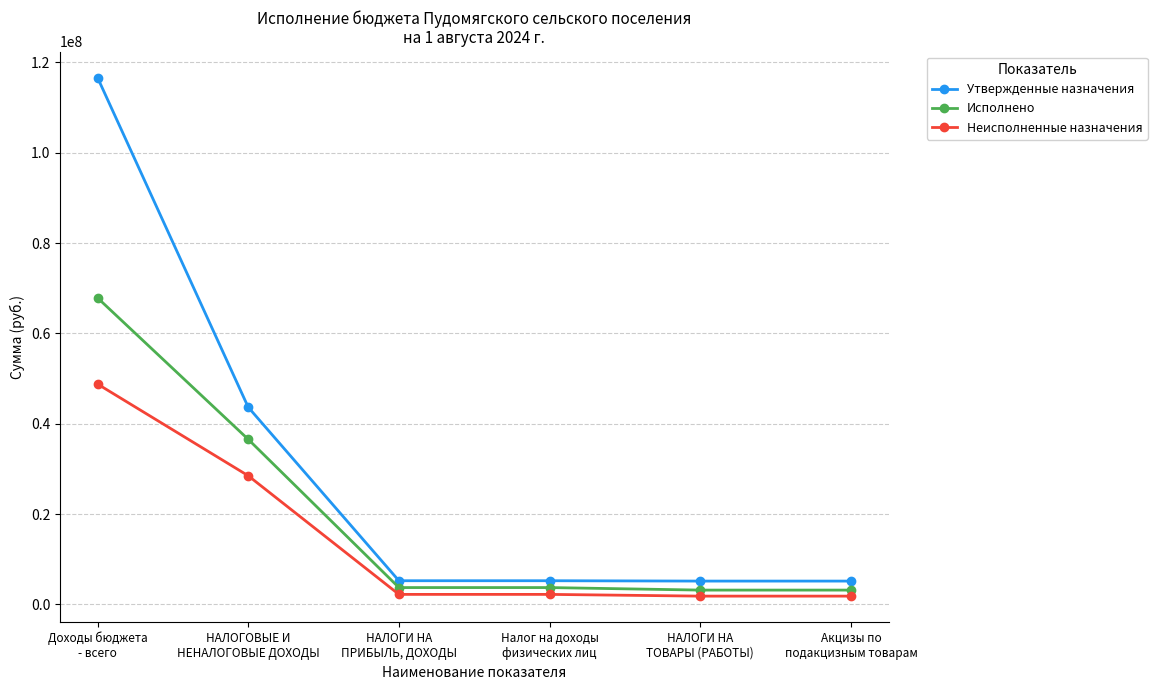

List the series in order of their overall mean, highest first.

Утвержденные назначения, Исполнено, Неисполненные назначения